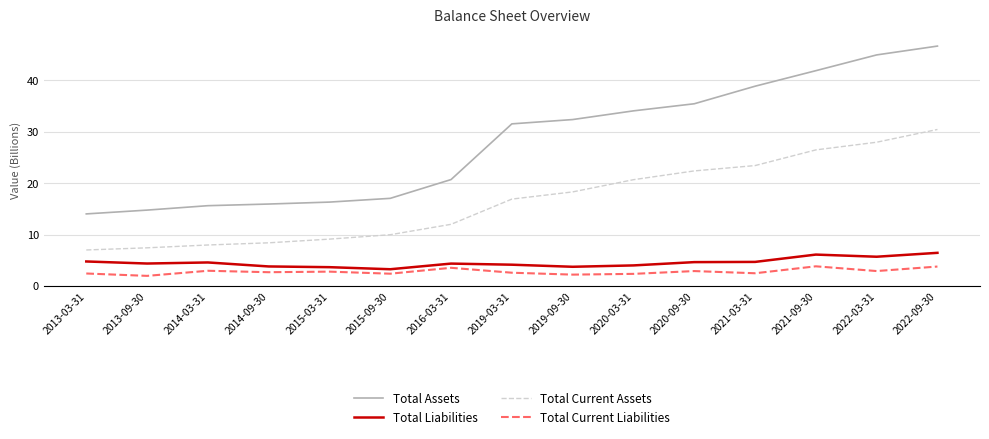

Which series has the largest total across all categories?

Total Assets